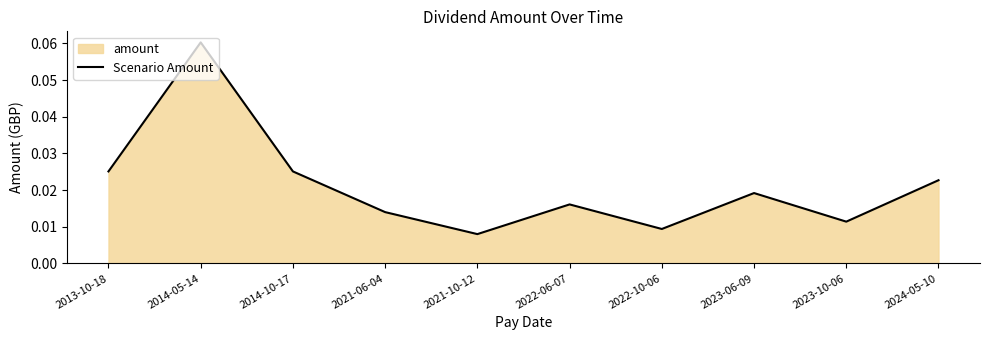

What is the label of the 7th point from the left?

2022-10-06